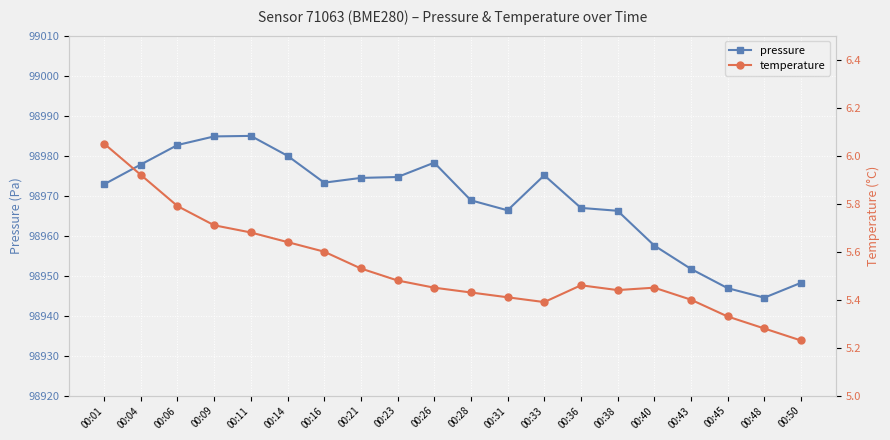

True or false: temperature has a value of 2.4 at 00:33.

False